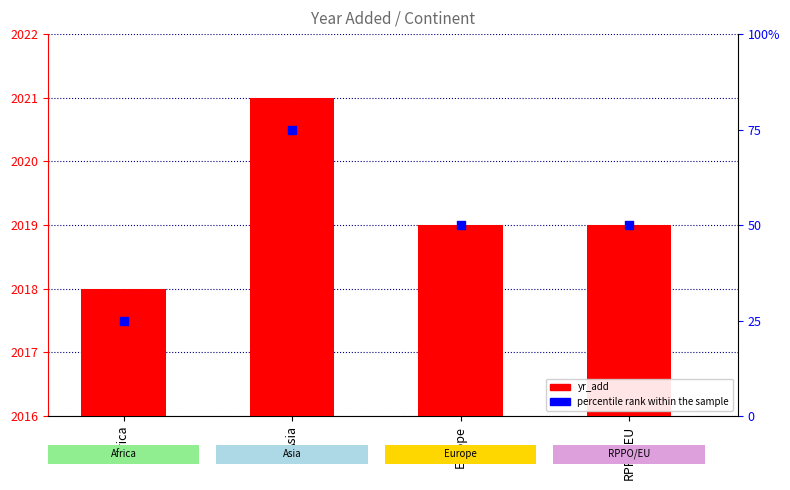

At which category is the sum across all series the highest?

Asia